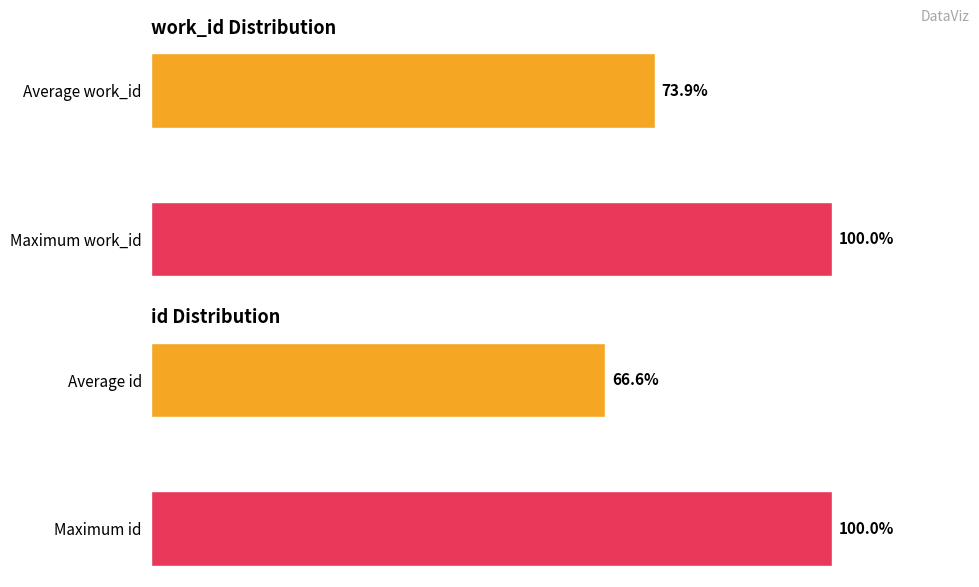

What are all the series names shown in the legend?

work_id, id